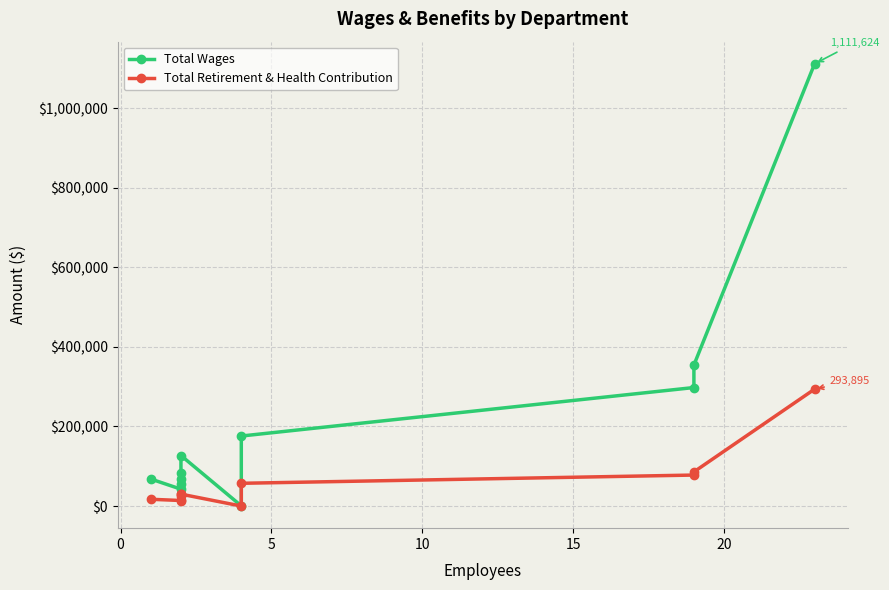

What is the difference between the highest and lowest values at 5?

40202